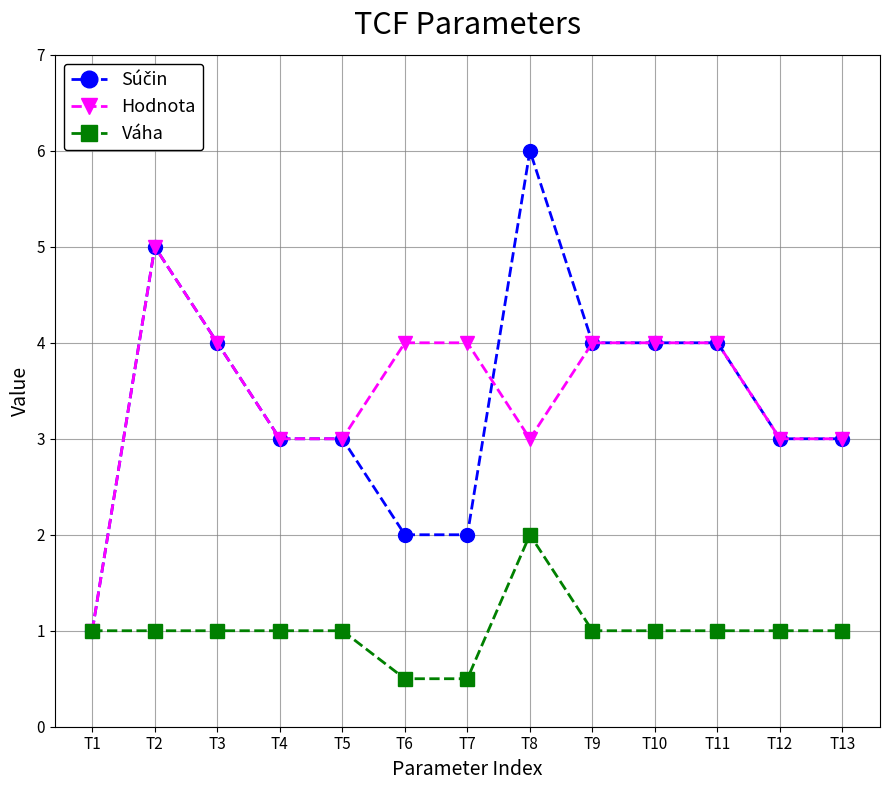

How many lines are shown in the chart?

3